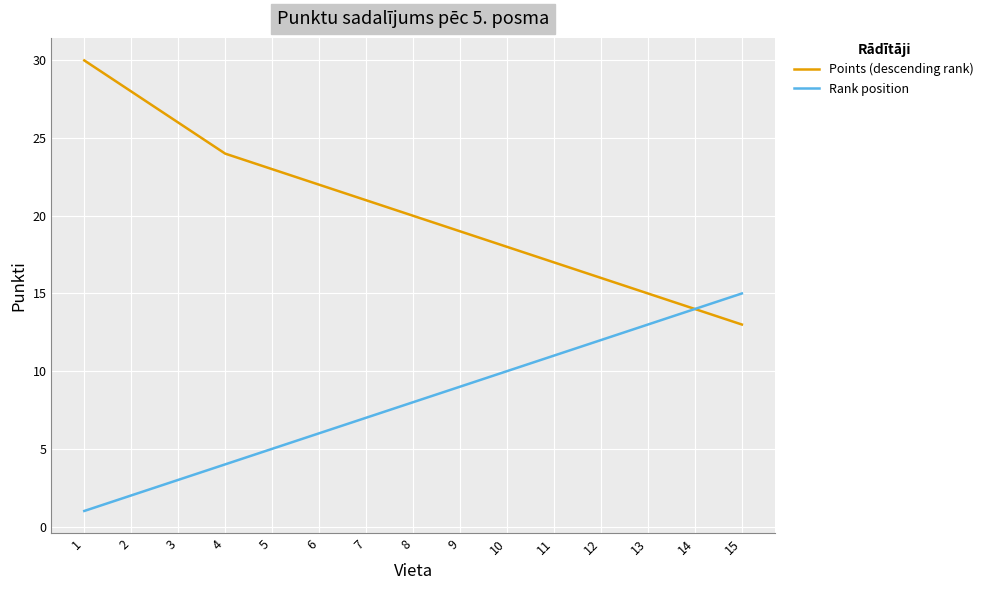

What is the highest value of the Points (descending rank) series?

30